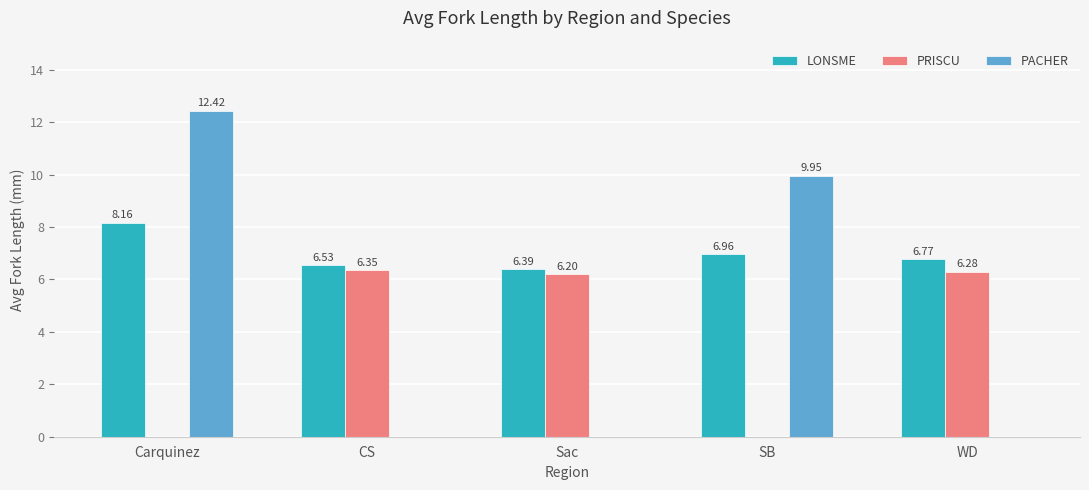

Between Sac and SB, which series saw the biggest shift?

PACHER